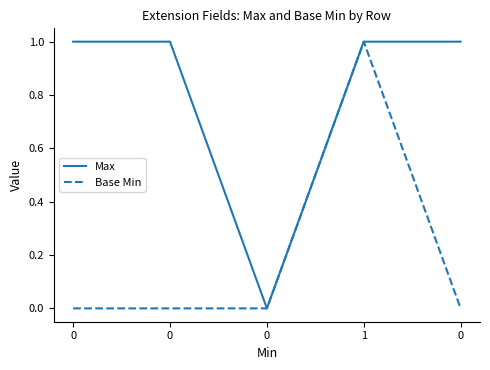

True or false: Max and Base Min cross at least once.

False